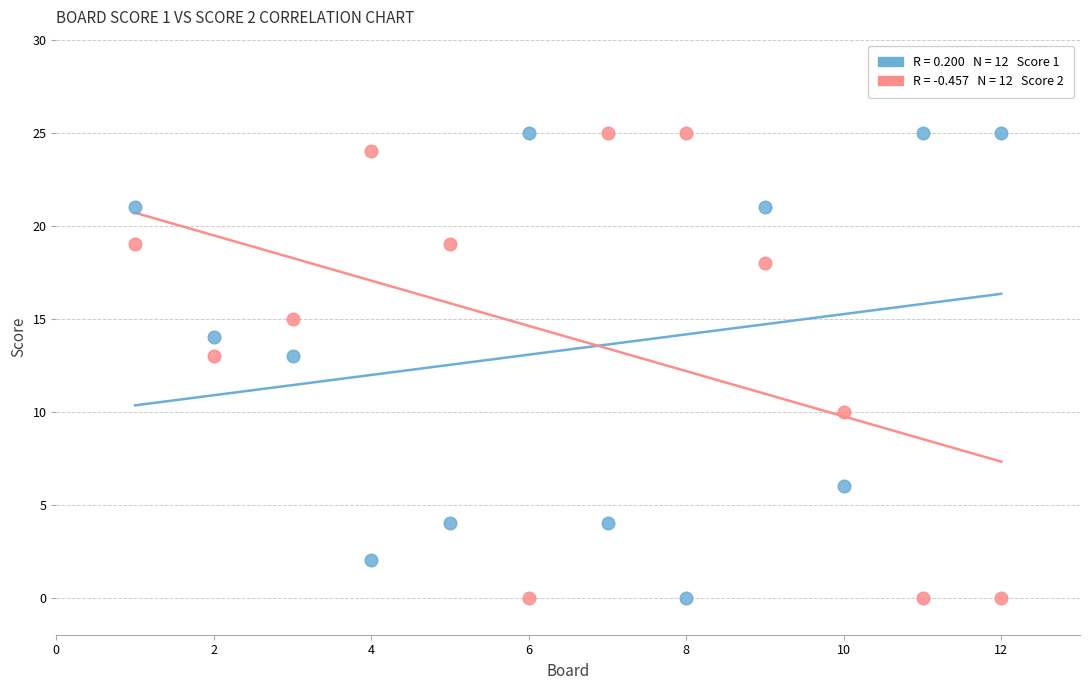

Across all data points, what is the range of Y values (max minus min)?

25